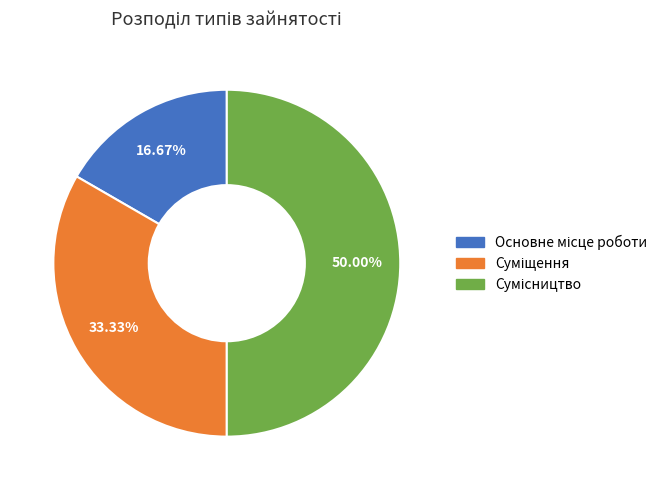

Does Суміщення account for over 50% of the chart?

No